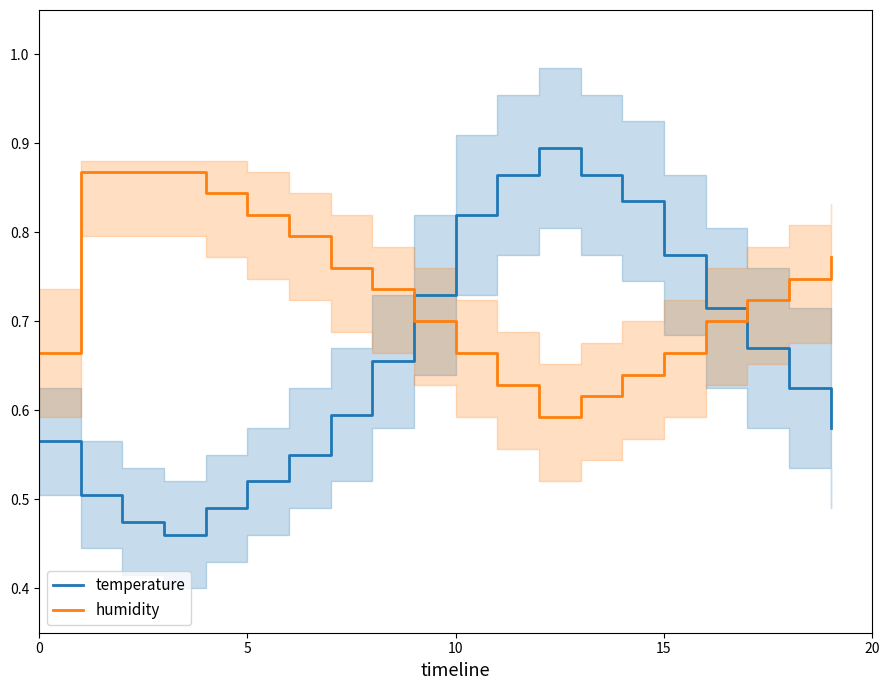

What is the label of the 5th point from the right?

15